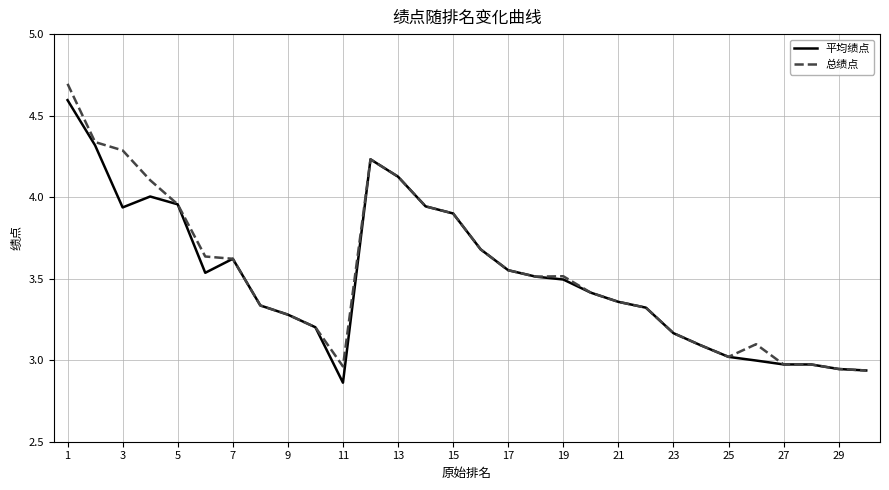

Rank the series by their maximum value, from lowest to highest.

平均绩点, 总绩点